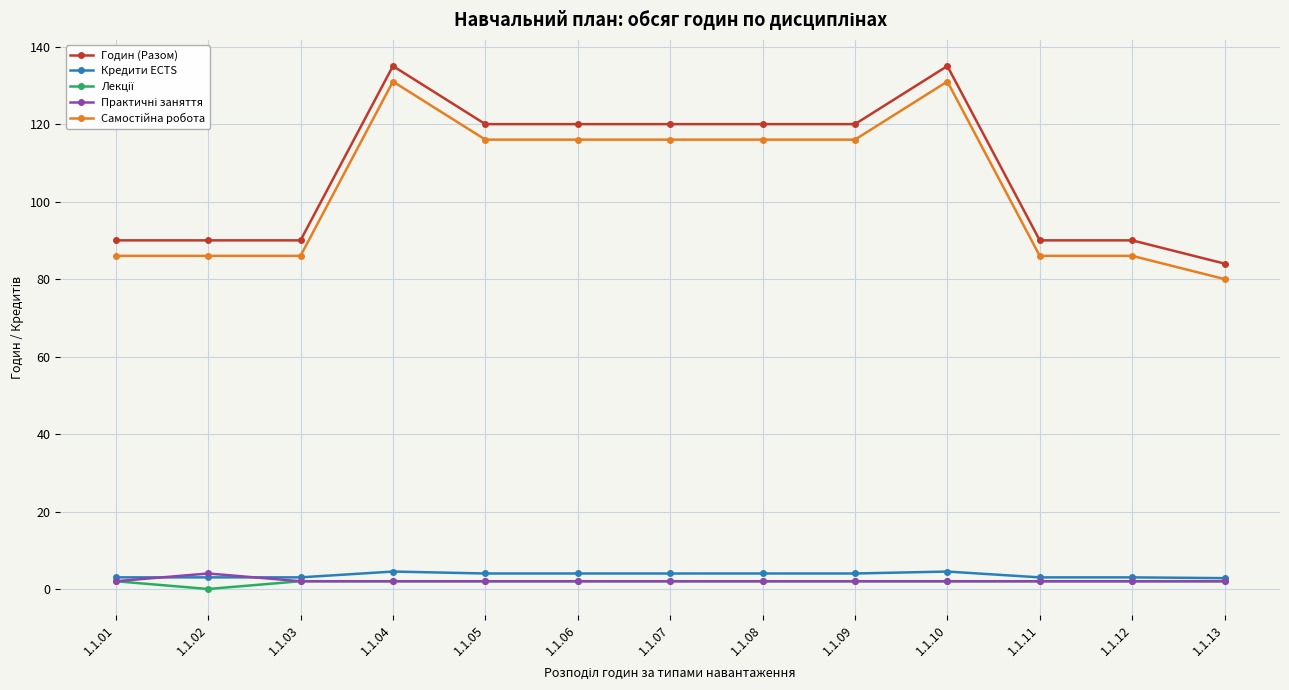

True or false: Годин (Разом) has more than 1 interior local peaks.

True